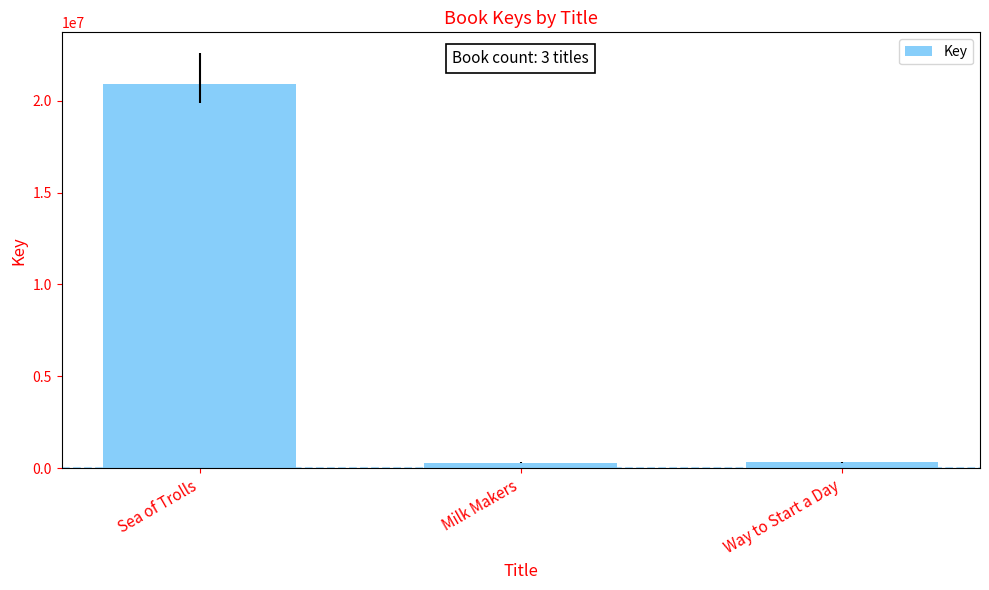

Approximately how many times larger is the value at Milk Makers compared to Way to Start a Day?

1.0